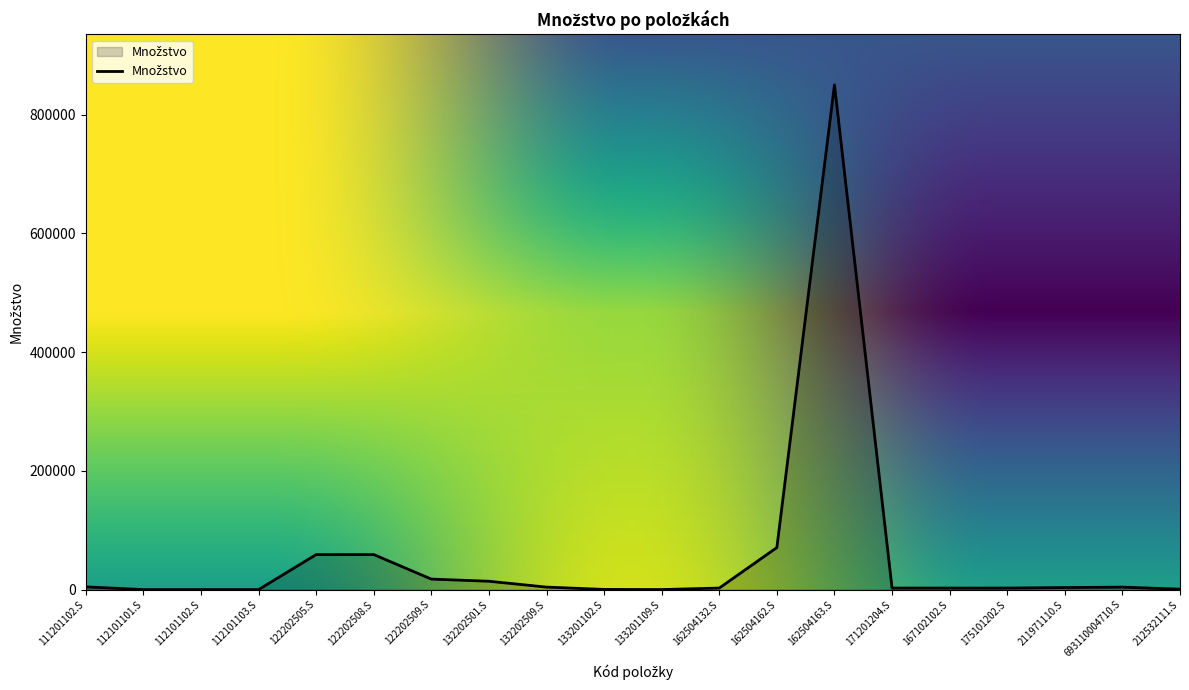

What is the maximum value shown in the chart?

849922.7